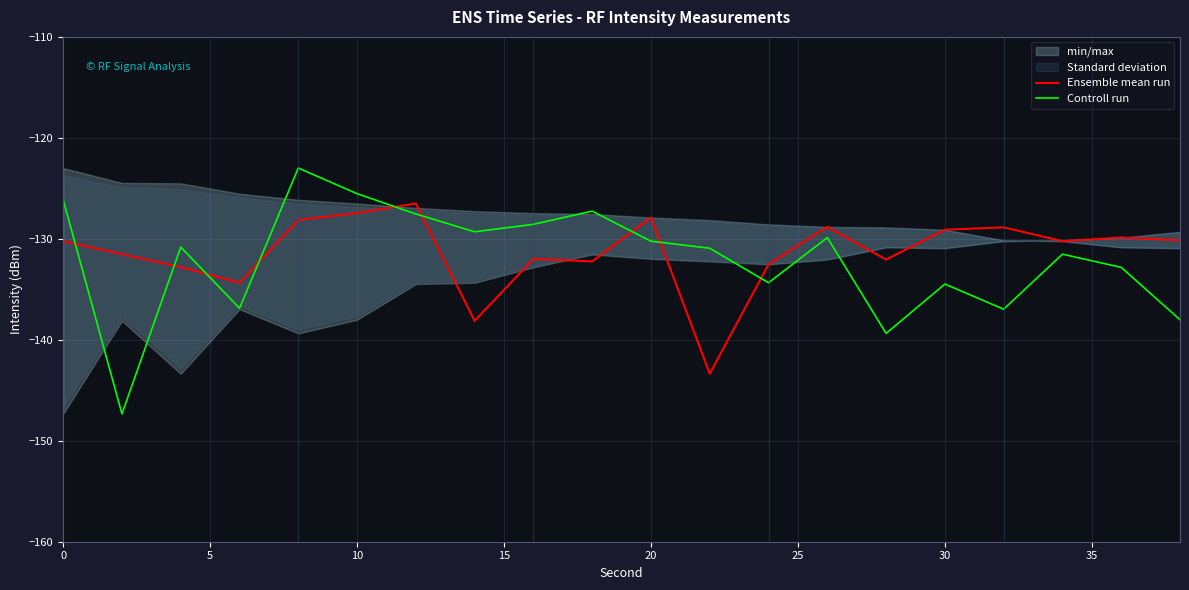

What is the lowest value of the Ensemble mean run series?

-143.4